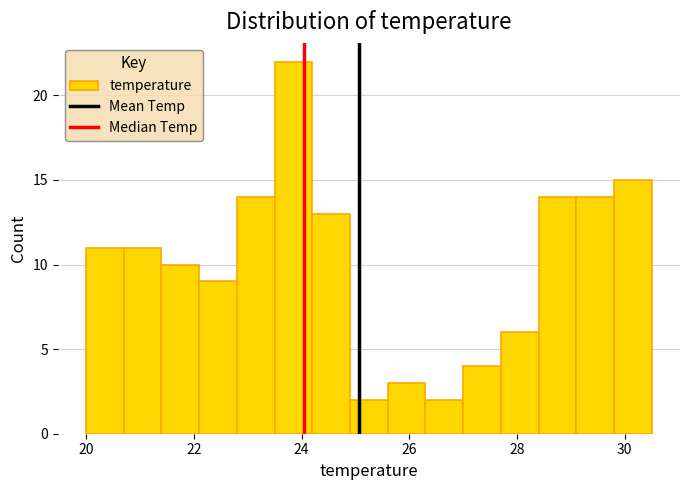

Around what value on the x-axis is the tallest bar? Give the approximate position of its centre, as read against the axis.

23.8